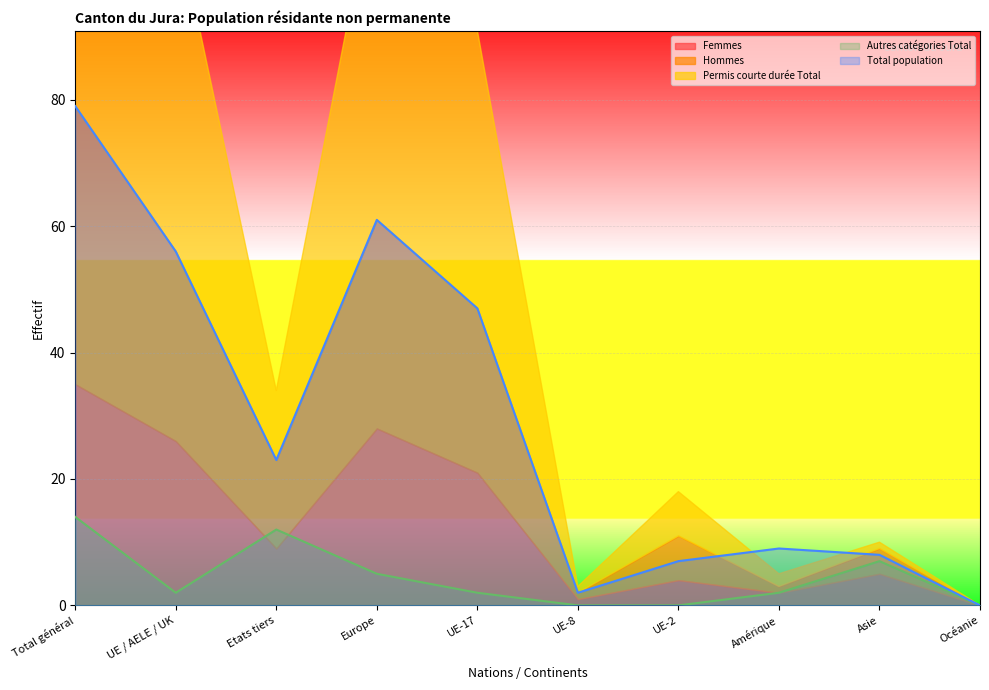

True or false: Total population and Autres catégories Total cross at least once.

False